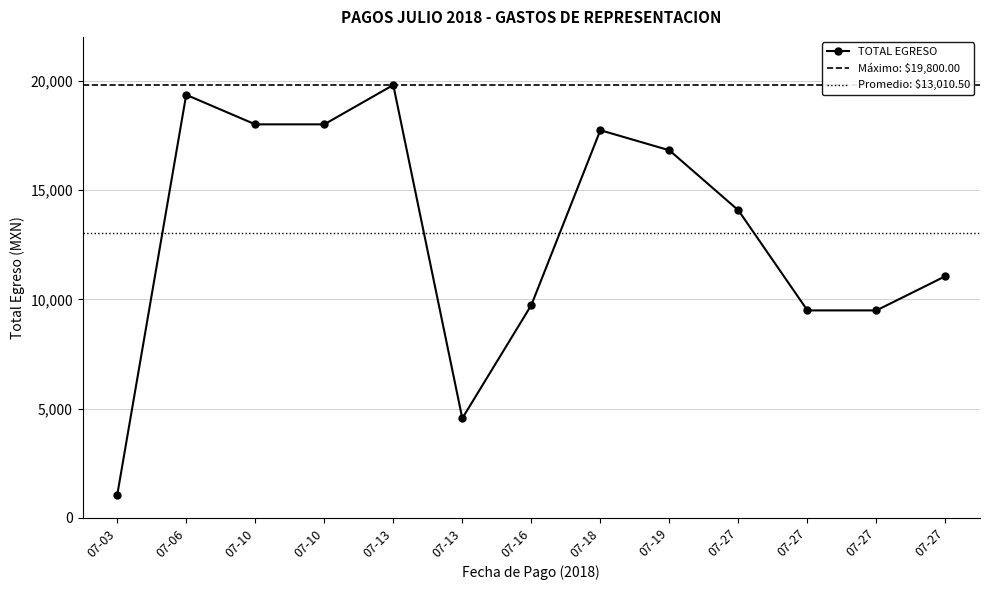

How many distinct data groups are displayed?

1